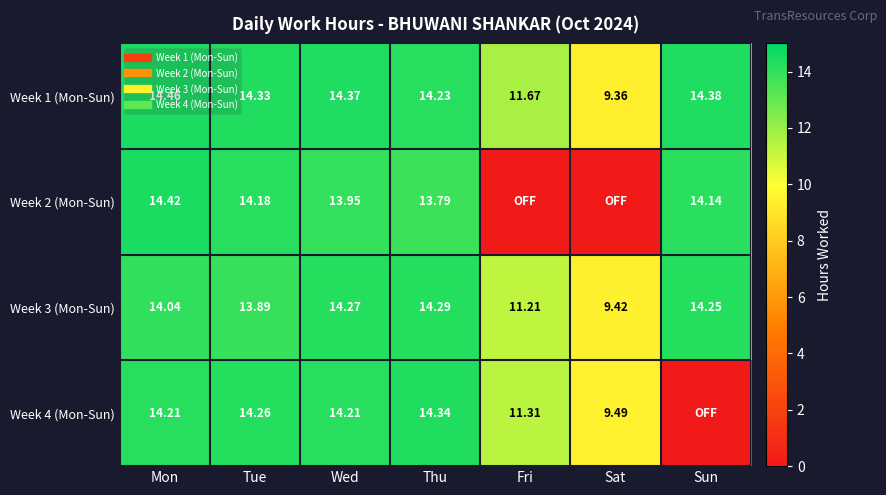

Which has a higher value, Tue or Wed?

Wed